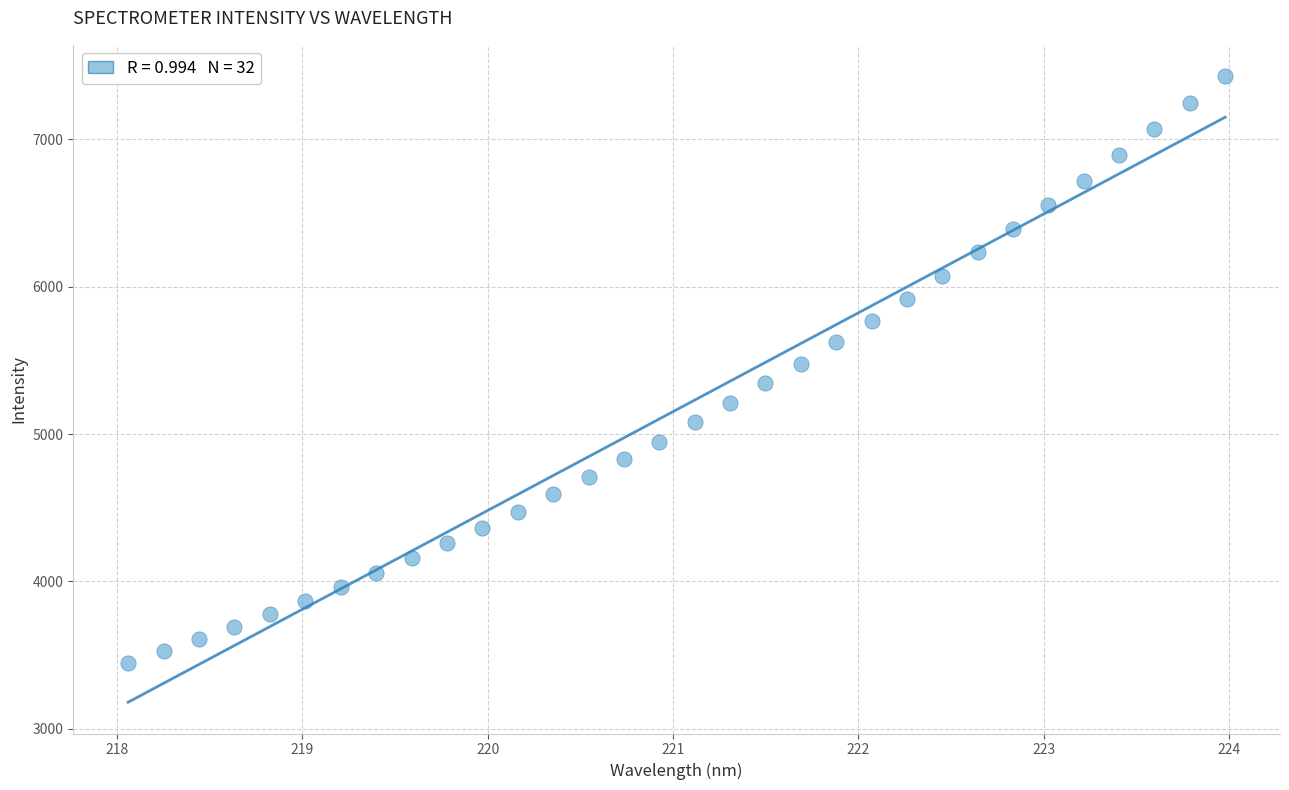

What is the range of X values (max minus min)?

5.9